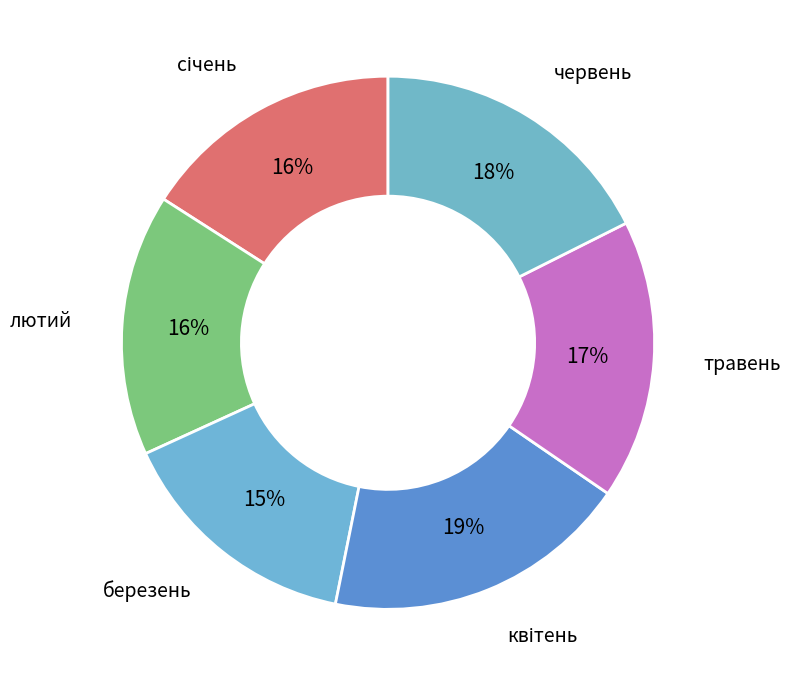

The березень slice represents 15% of the pie. True or false?

True